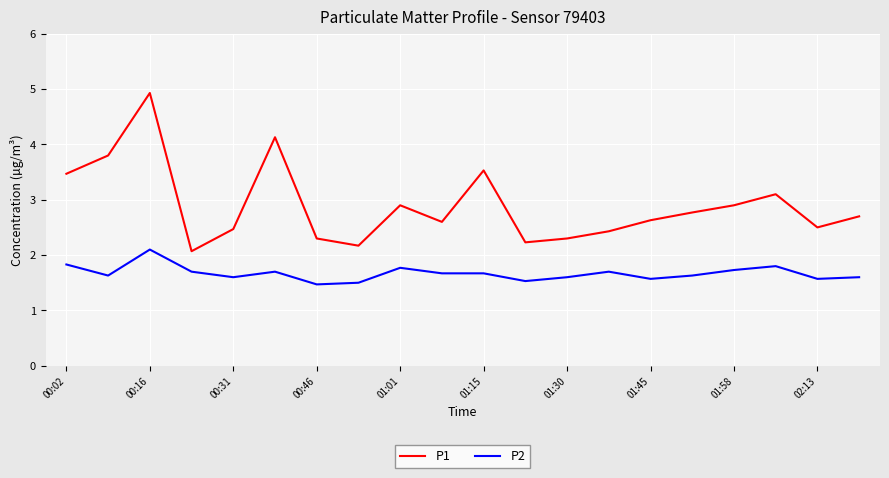

What is the smallest value displayed?

1.5